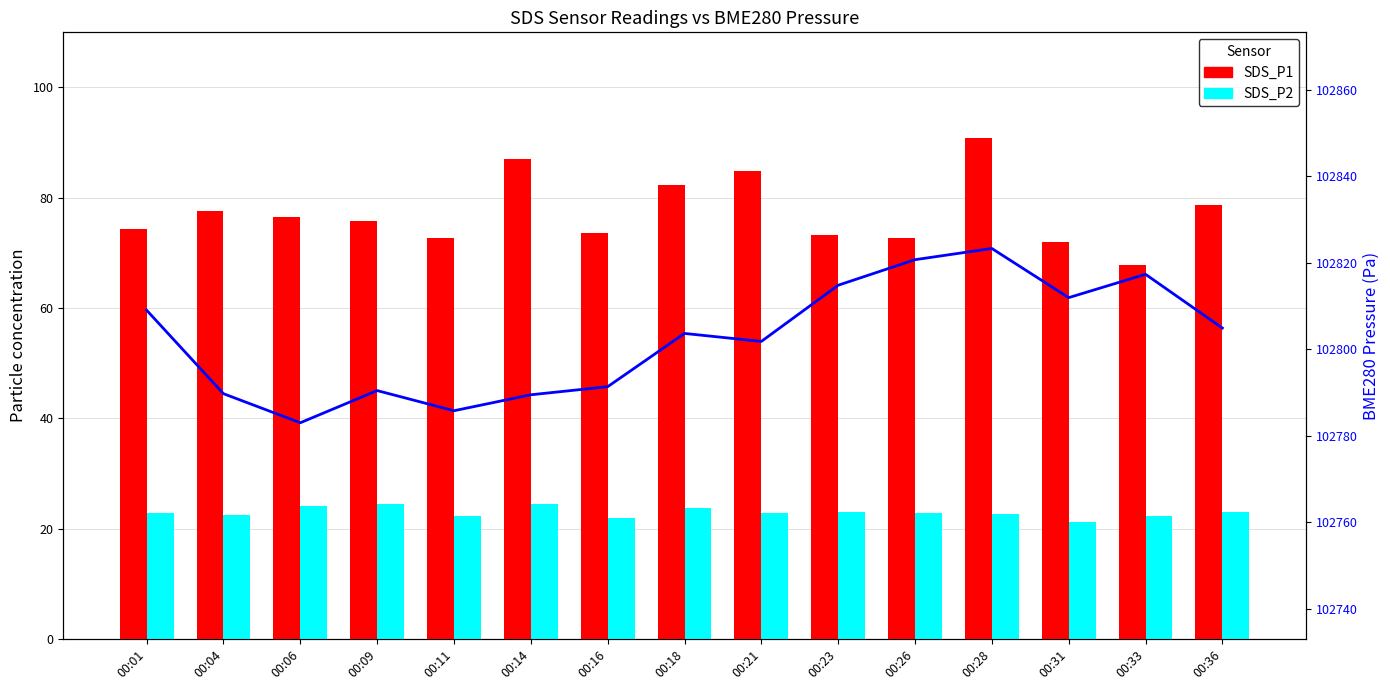

Reading left to right, extract all data points from this chart.

SDS_P1: 00:01=74.2	00:04=77.6	00:06=76.5	00:09=75.7	00:11=72.7	00:14=87.1	00:16=73.6	00:18=82.4	00:21=84.8	00:23=73.2	00:26=72.7	00:28=90.9	00:31=72.0	00:33=67.7	00:36=78.7
SDS_P2: 00:01=22.8	00:04=22.5	00:06=24.0	00:09=24.4	00:11=22.4	00:14=24.4	00:16=22.0	00:18=23.7	00:21=22.9	00:23=23.0	00:26=22.9	00:28=22.7	00:31=21.2	00:33=22.2	00:36=23.0
BME280_pressure: 00:01=102809.0	00:04=102789.7	00:06=102783.0	00:09=102790.4	00:11=102785.8	00:14=102789.4	00:16=102791.3	00:18=102803.6	00:21=102801.8	00:23=102814.8	00:26=102820.7	00:28=102823.3	00:31=102811.9	00:33=102817.3	00:36=102804.9